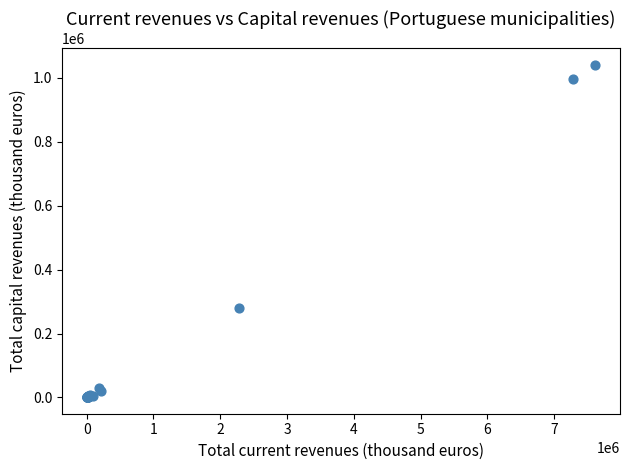

What Y value in the scatter plot is closest to 520611?

279266